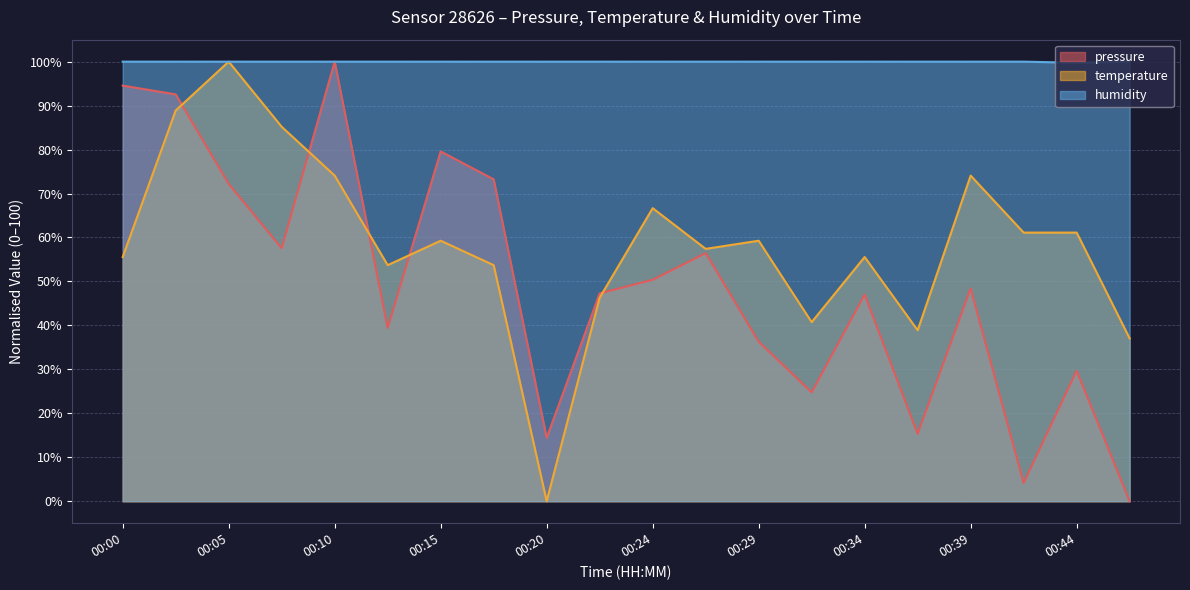

At which category does pressure reach its first local peak?

00:10